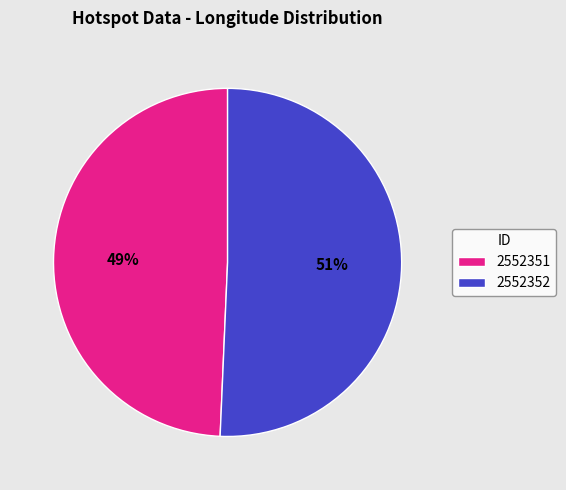

Between 2552351 and 2552352, which is larger?

2552352